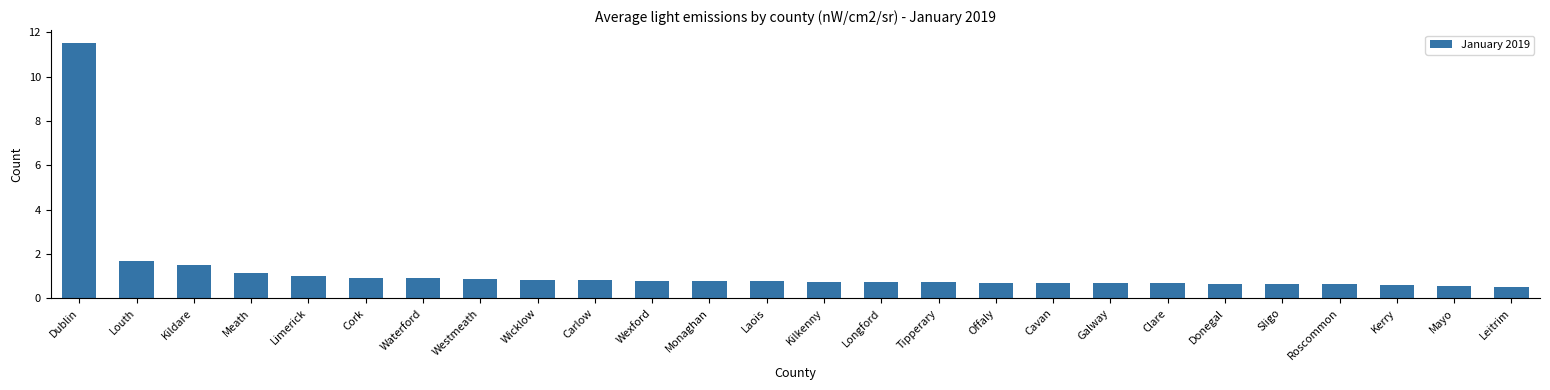

True or false: the data shows 0.8 at Wexford.

True